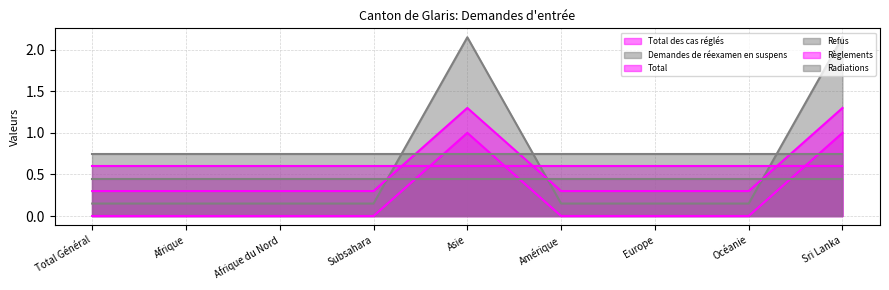

True or false: Total and Total des cas réglés cross at least once.

False